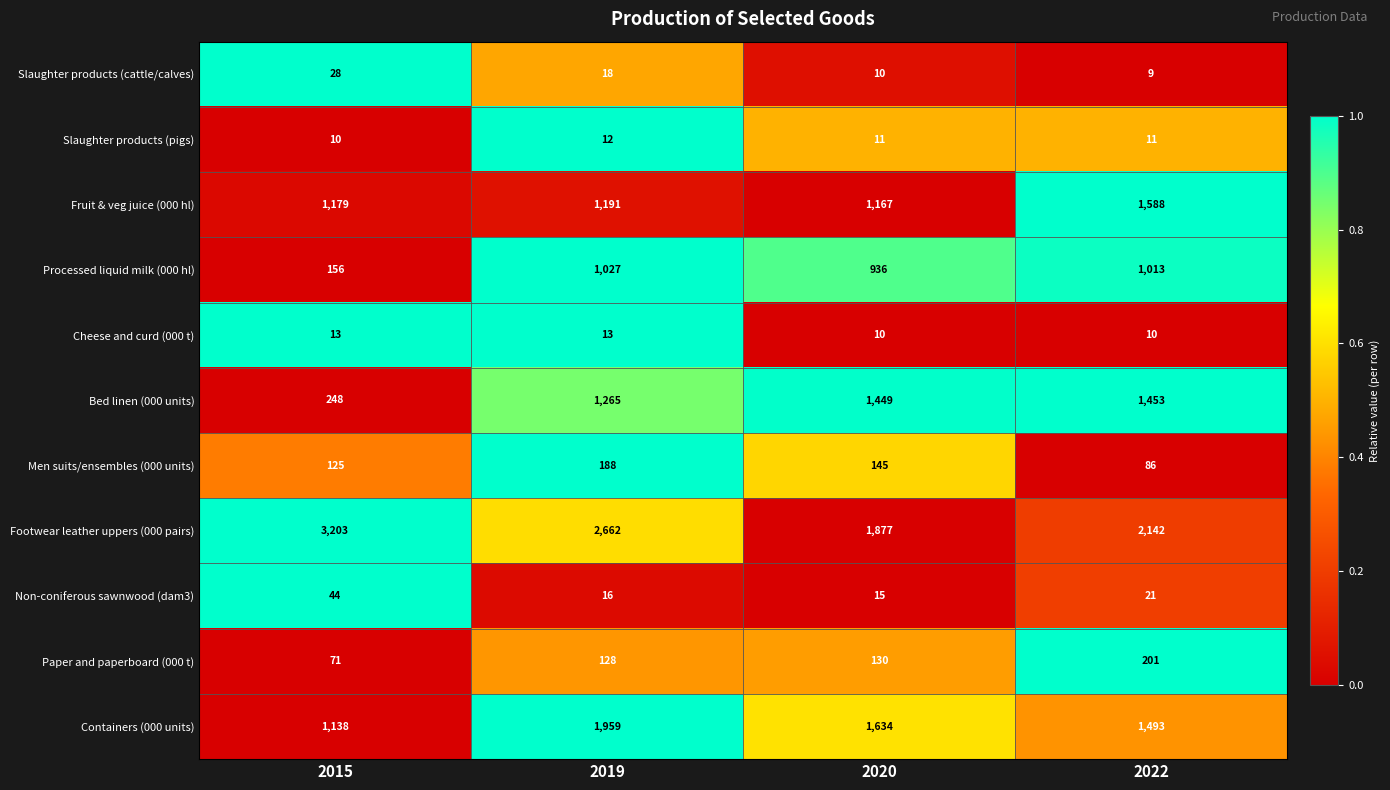

Read the Containers (000 units) value at 2020, to the nearest 100.

1600